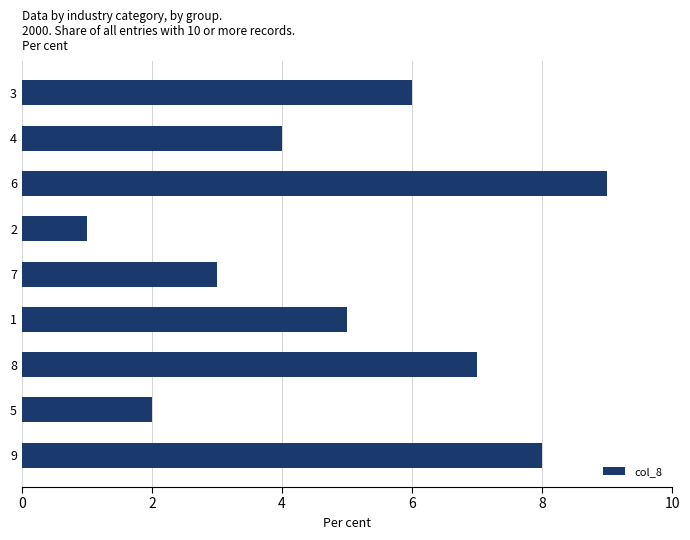

True or false: the data shows 6 at 3.

True